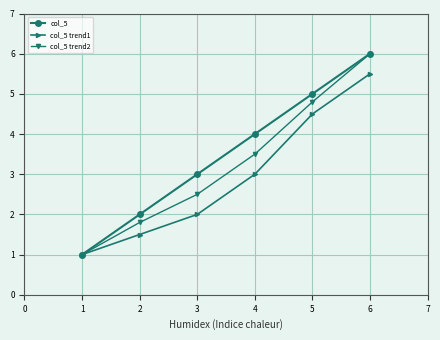

What is the spread (max minus min) of values at 3?

1.0